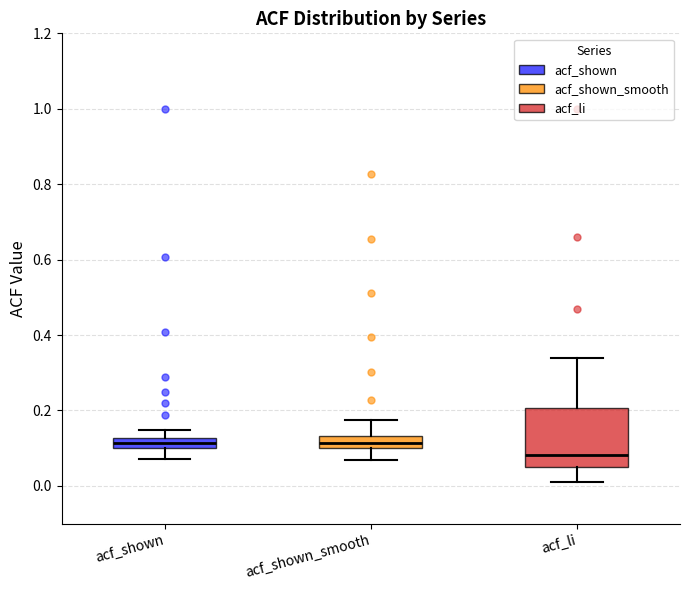

Comparing the boxes themselves (not the whiskers), which one is the tallest?

acf_li